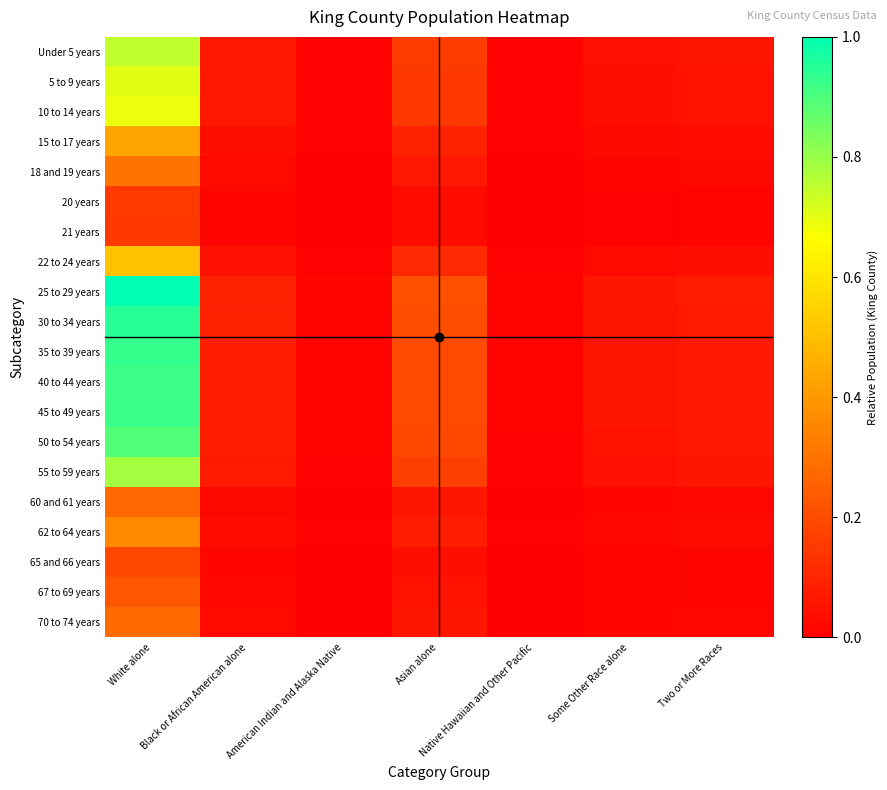

Which has a higher value, Native Hawaiian and Other Pacific or Asian alone?

Asian alone